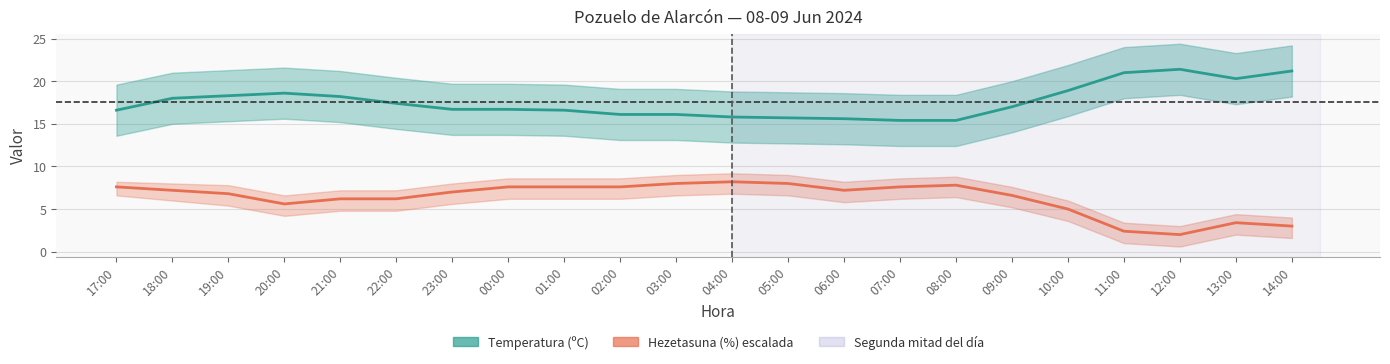

True or false: Temperatura (ºC) and Hezetasuna (%) ÷5 +offset intersect in this chart.

False